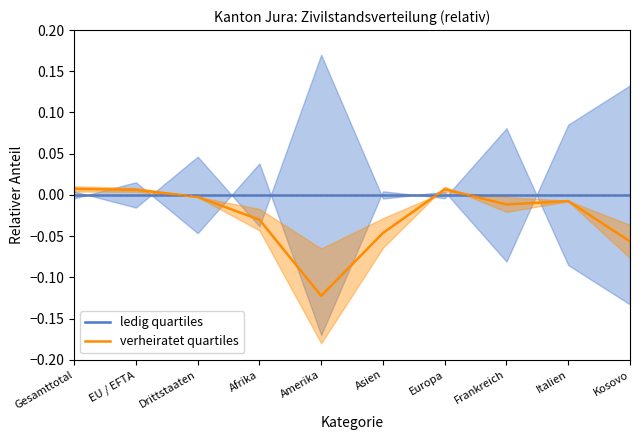

Reading left to right, what are all the values shown in this chart?

ledig quartiles: Gesamttotal=0.0	EU / EFTA=0.0	Drittstaaten=0.0	Afrika=0.0	Amerika=0.0	Asien=0.0	Europa=0.0	Frankreich=0.0	Italien=0.0	Kosovo=0.0
verheiratet quartiles: Gesamttotal=0.0	EU / EFTA=0.0	Drittstaaten=-0.0	Afrika=-0.0	Amerika=-0.1	Asien=-0.0	Europa=0.0	Frankreich=-0.0	Italien=-0.0	Kosovo=-0.1